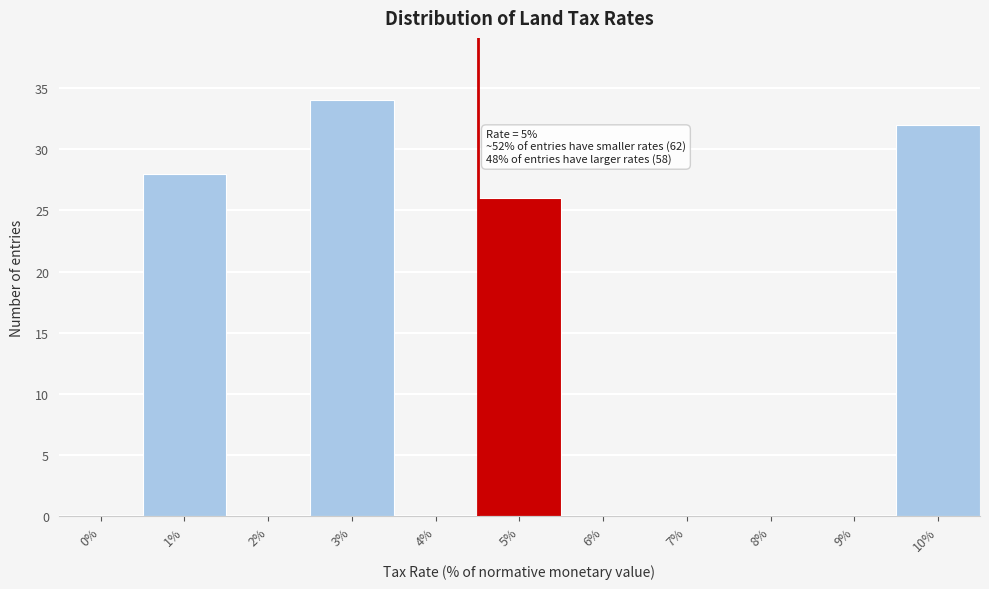

Reading right to left, extract all data points from this chart.

10%=32	9%=0	8%=0	7%=0	6%=0	5%=26	4%=0	3%=34	2%=0	1%=28	0%=0